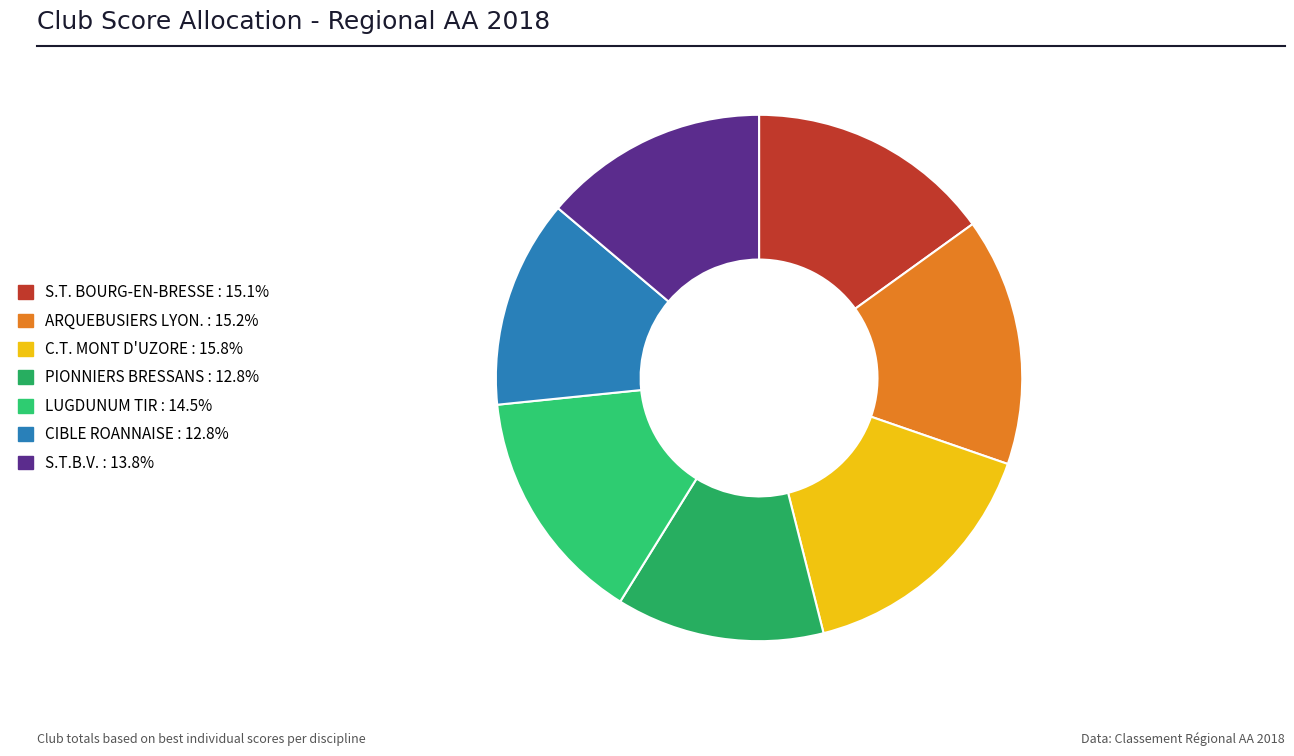

Is there a majority slice in this chart?

No